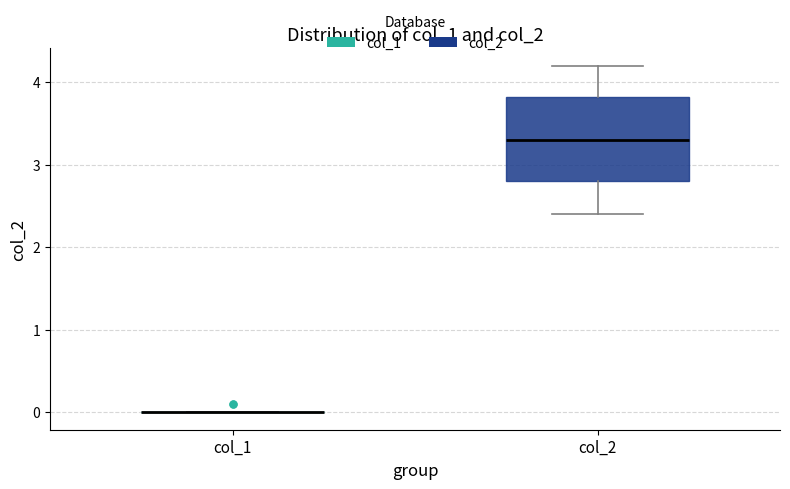

Reading left to right, read every box against the y-axis: the position of its median line, the range the box covers, and the ends of its whiskers. The values are not printed on the chart, so give them approximately, as read against the axis.

col_1: box collapsed to a line at 0.0, whiskers 0.0 to 0.0
col_2: median 3.3, box 2.8 to 3.8, whiskers 2.4 to 4.2